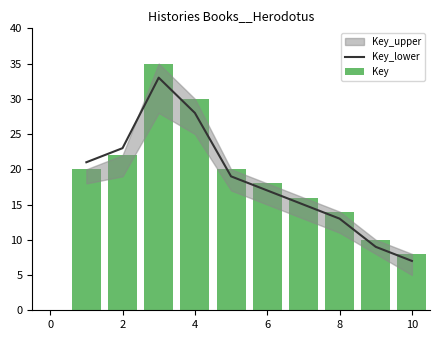

What is the difference between the maximum and minimum values in the Key_lower series?

26